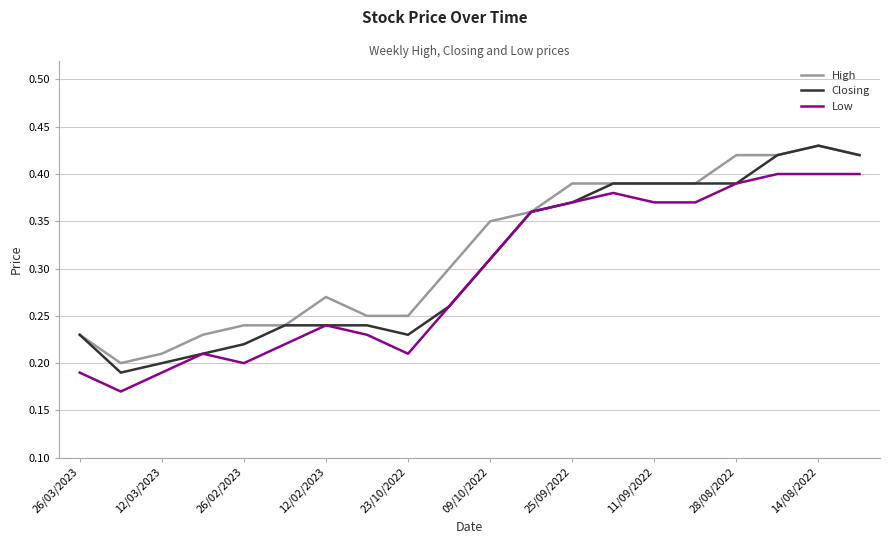

Which series has the widest spread of values?

Closing